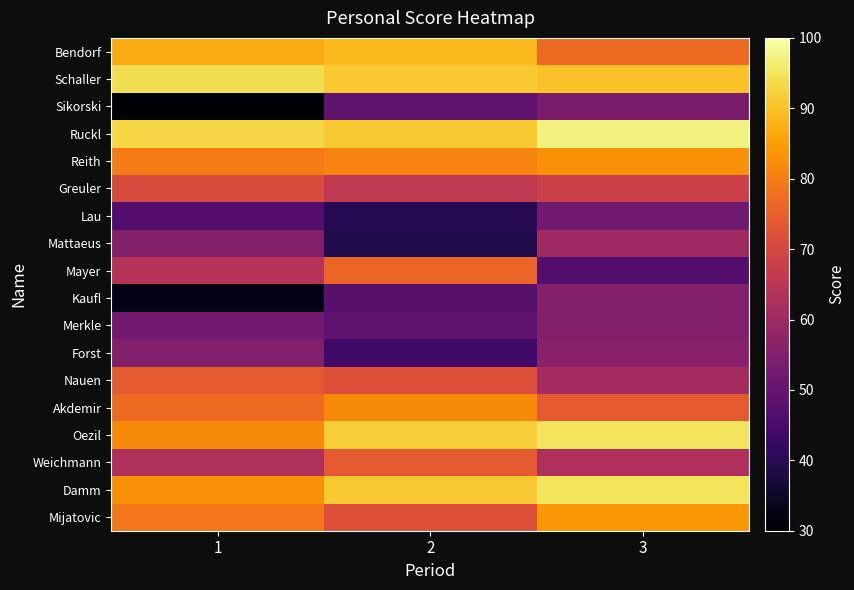

What is the total value across all series at 1?

1220